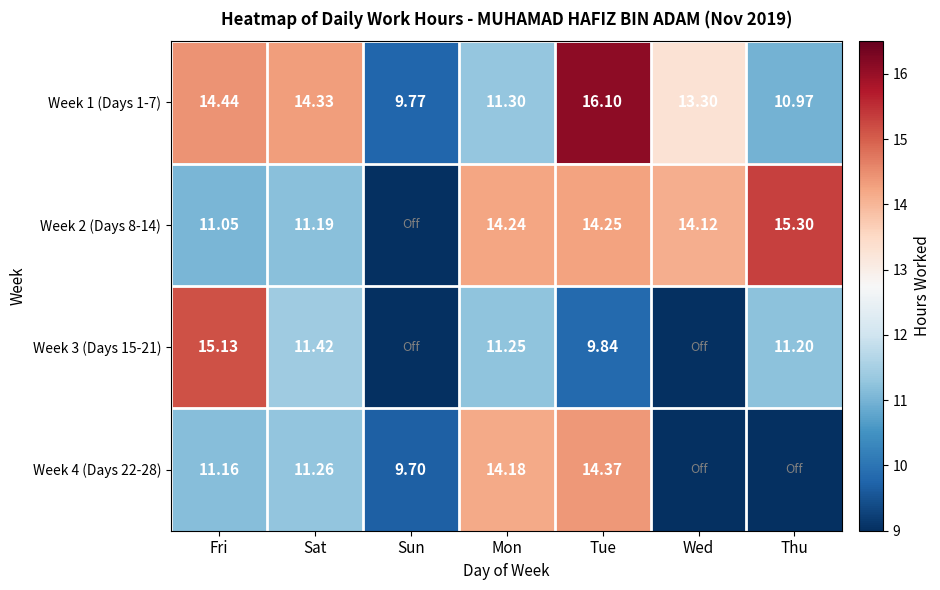

Which category has the lowest value in the Week 1 (Days 1-7) series?

Sun